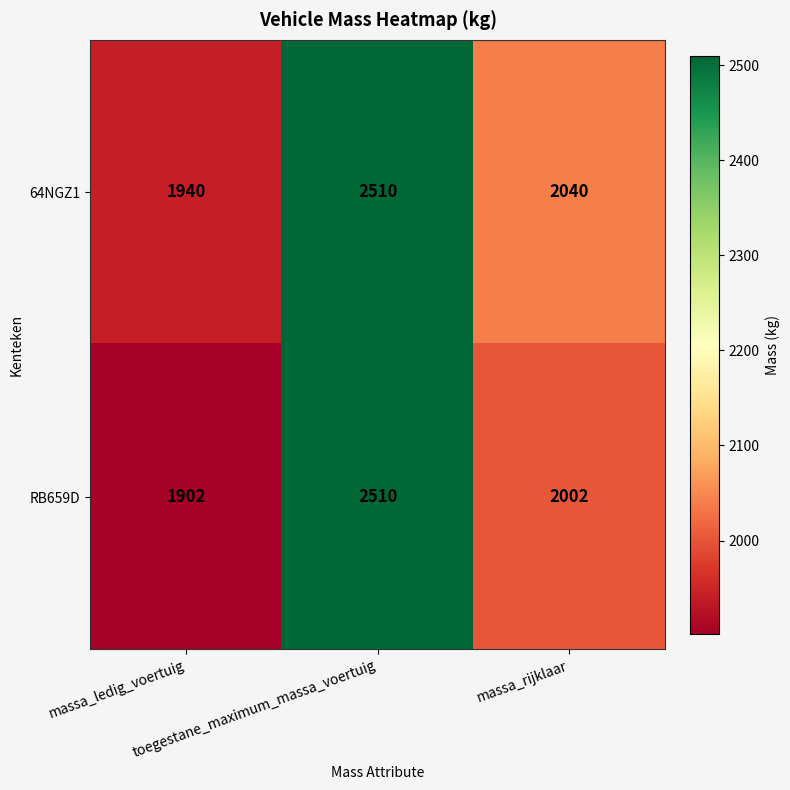

Rank the series by their average value, from highest to lowest.

64NGZ1, RB659D